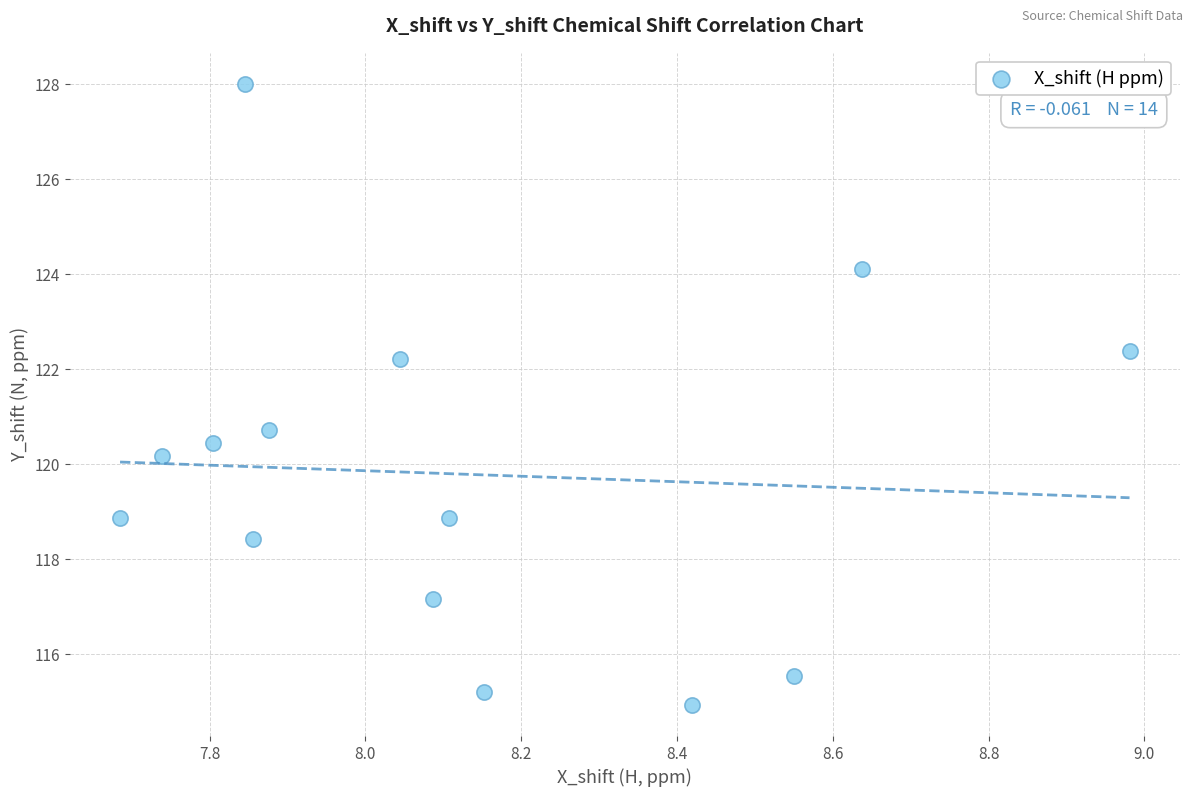

What Y value in the scatter plot is closest to 121?

120.7